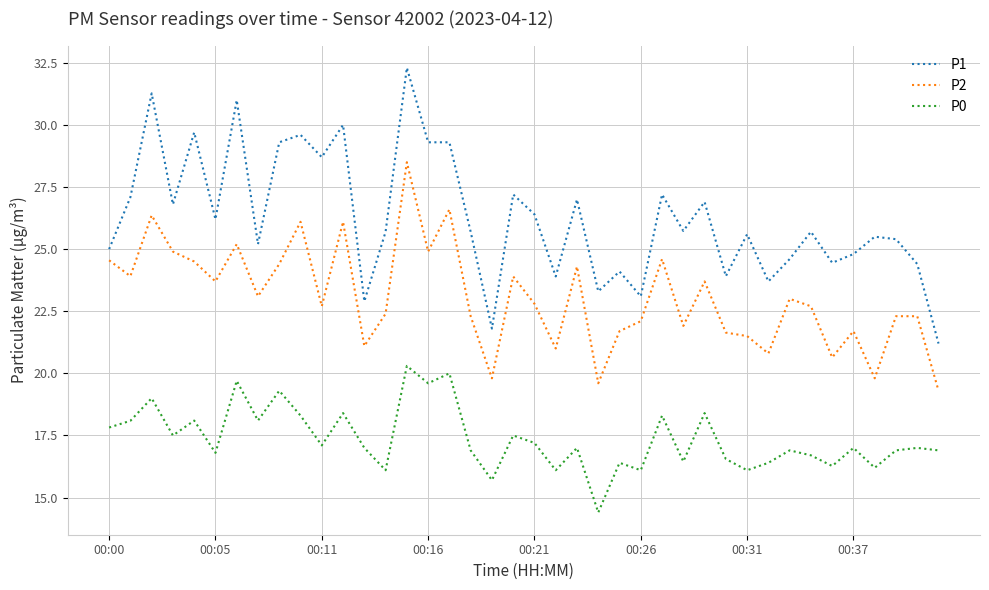

How many lines are shown in the chart?

3